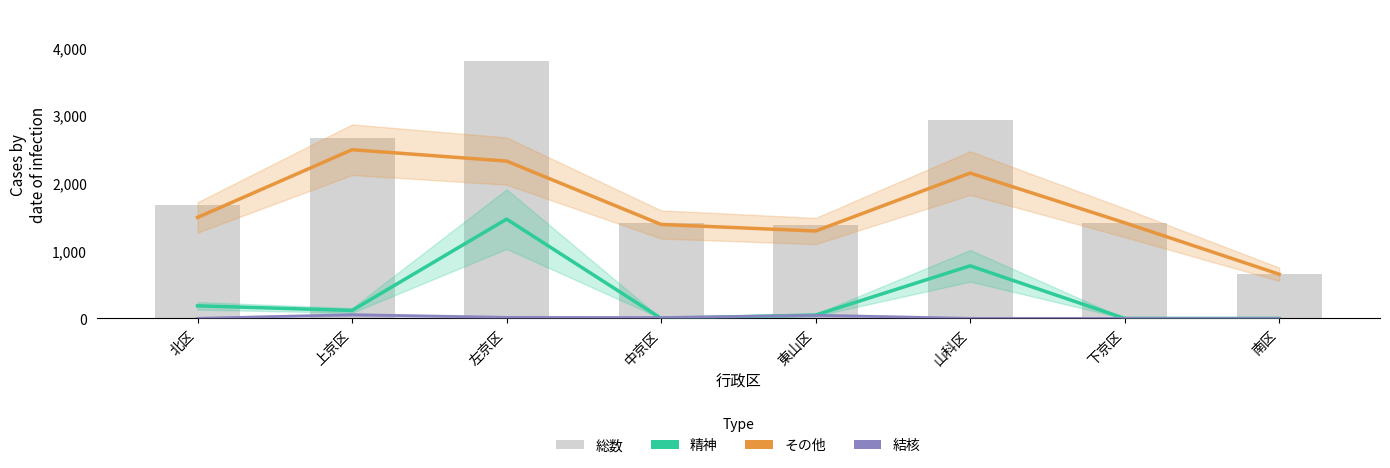

Read the 総数 value at 北区.

1678